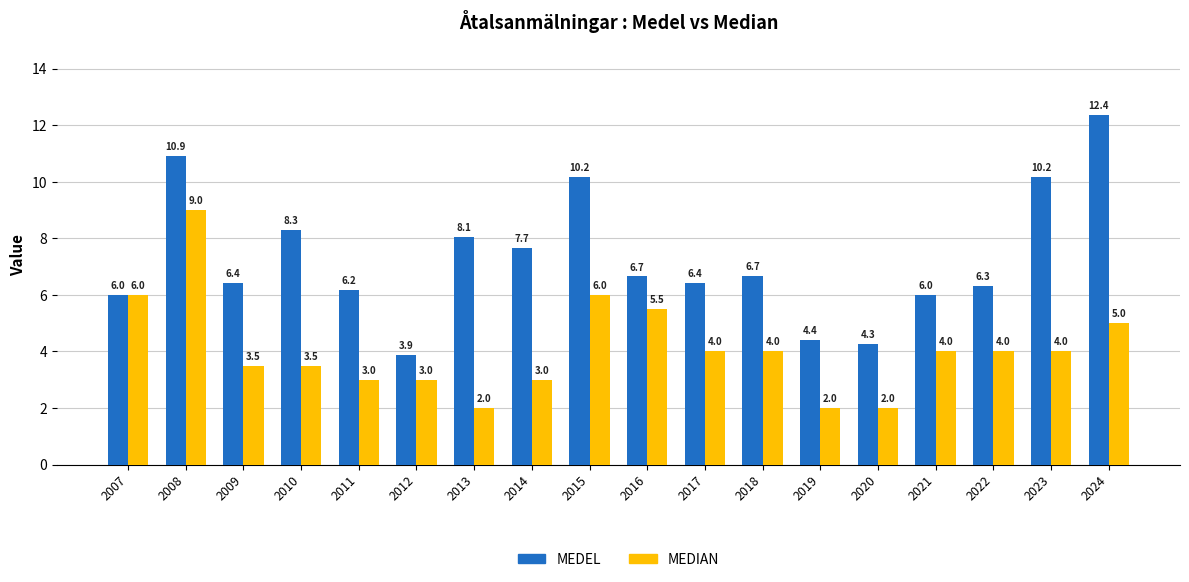

At which category is the sum across all series the highest?

2008